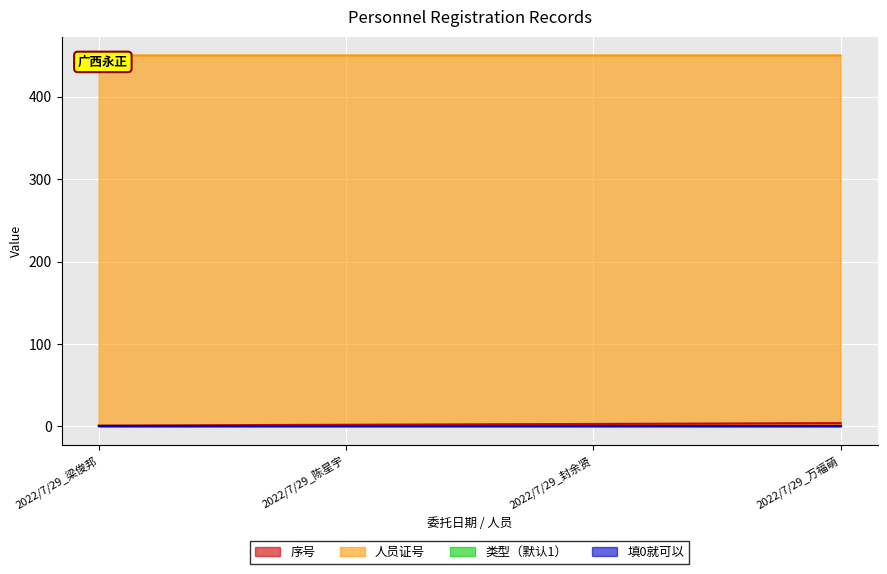

Rank the categories by 人员证号 value from lowest to highest.

2022/7/29_封余贤, 2022/7/29_万福萌, 2022/7/29_梁俊邦, 2022/7/29_陈星宇